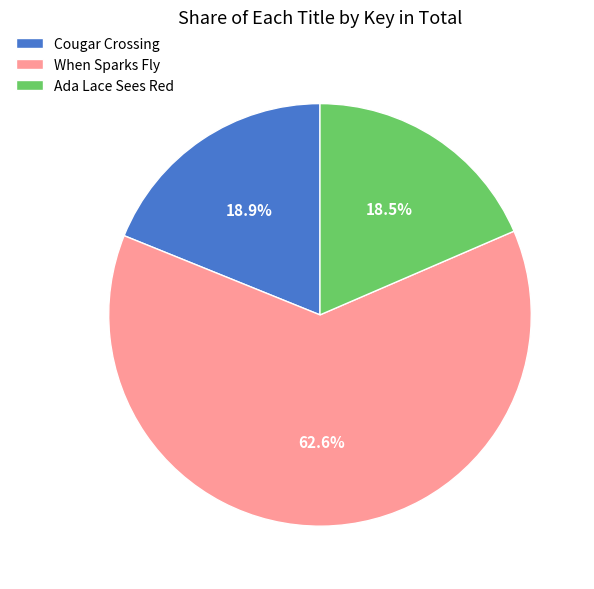

What is the largest slice in the pie chart?

When Sparks Fly